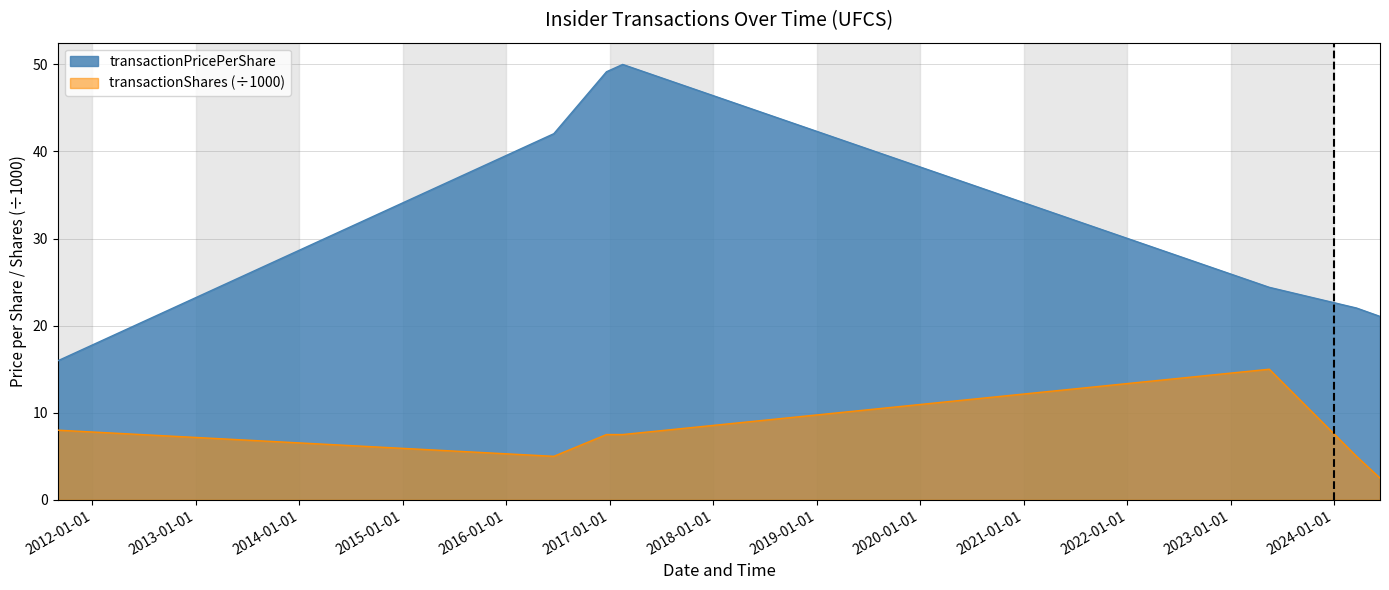

Rank the series at 2023-05-16 16:44:03 from lowest to highest value.

transactionShares, transactionPricePerShare